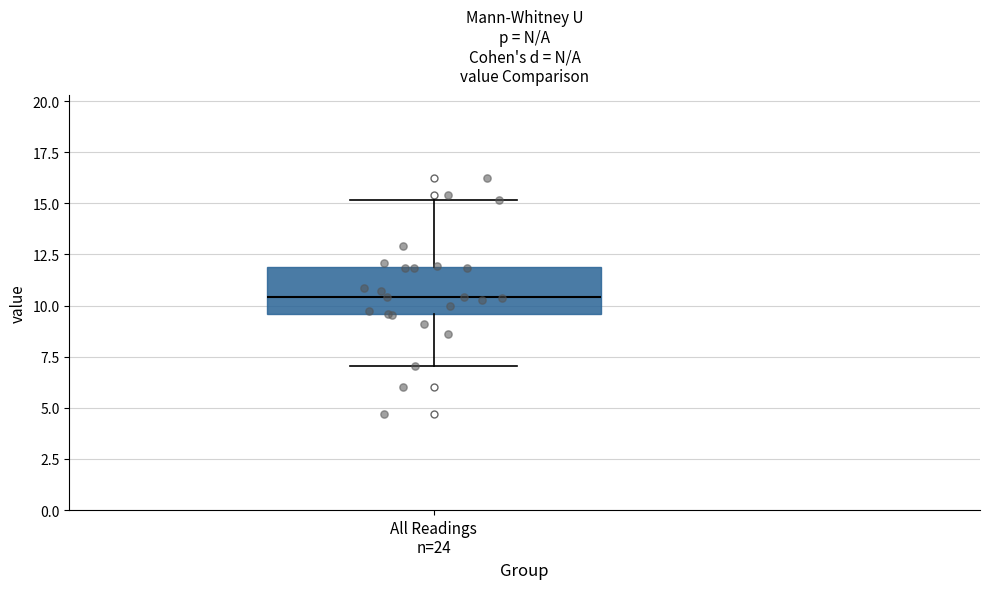

Read this box plot against the y-axis: the position of the median line, the range covered by the box, and the ends of both whiskers. The values are not printed on the chart, so give them approximately, as read against the axis.

median 10.5, box 9.5 to 12.0, whiskers 7.0 to 15.0